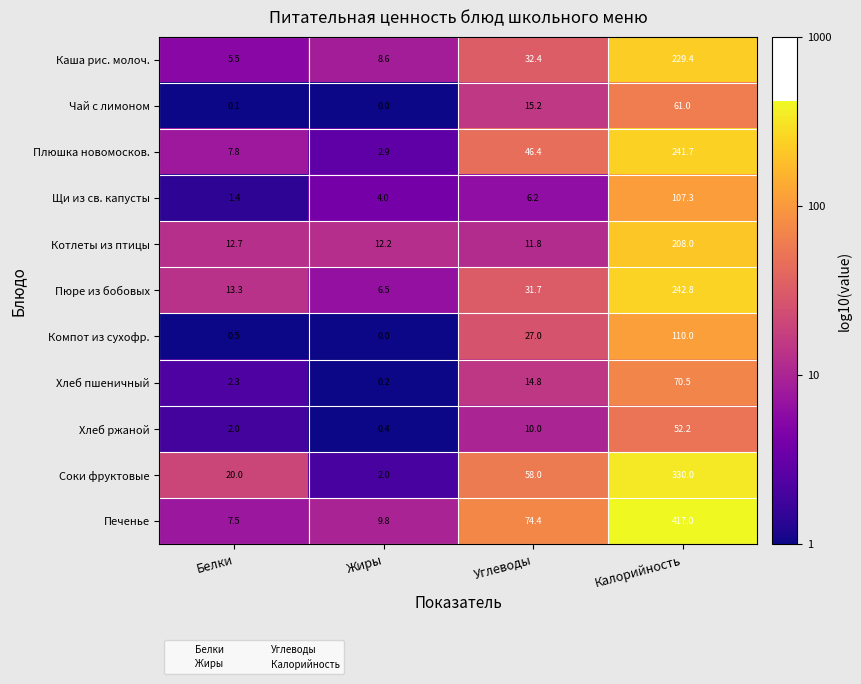

Which series changed the most between Белки and Углеводы?

Печенье